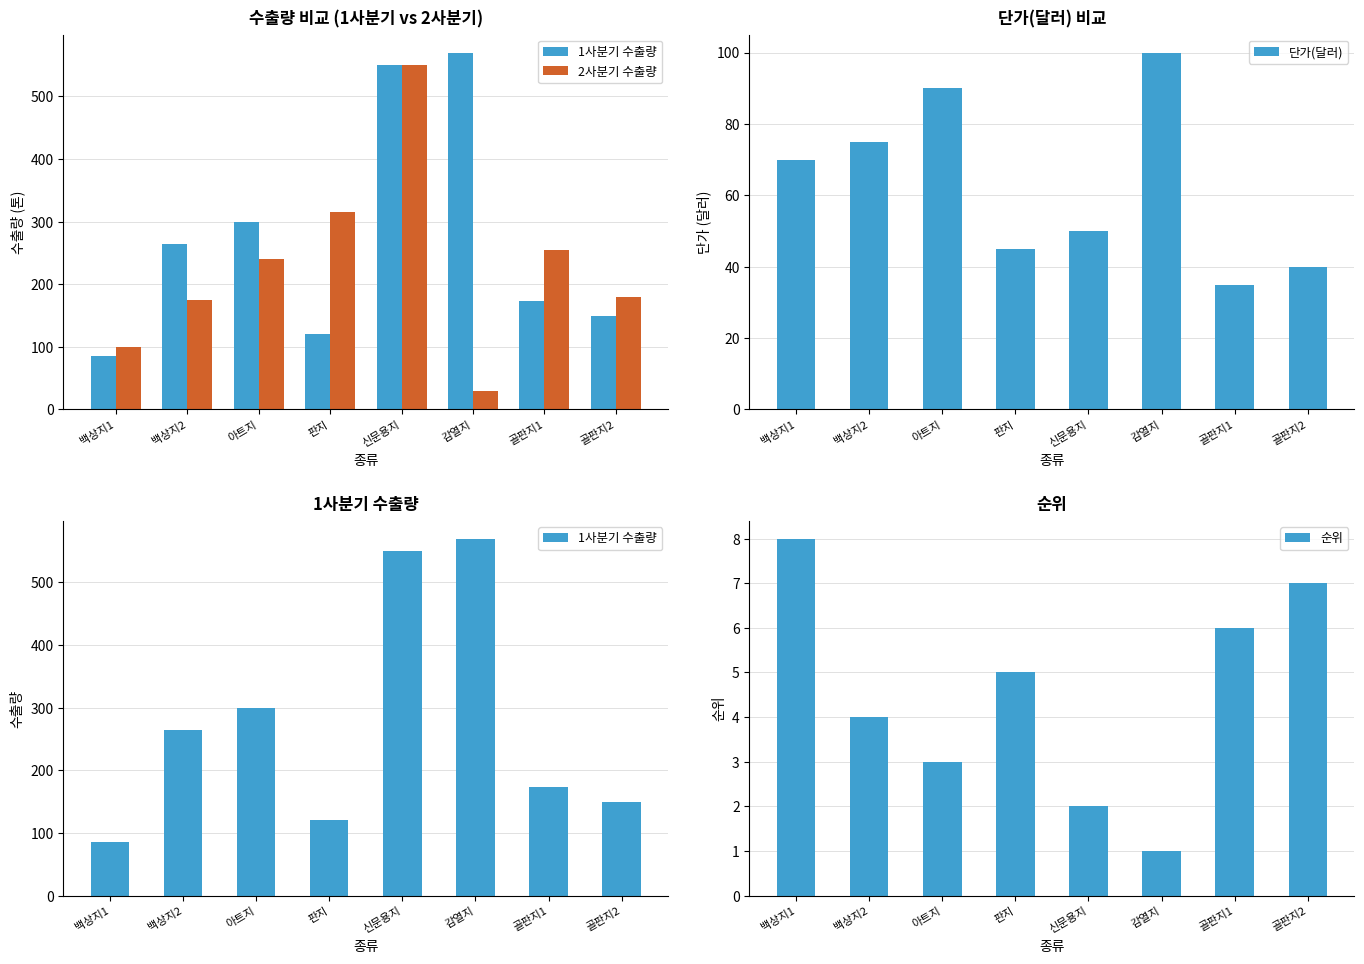

Reading left to right, list all the values displayed in this chart.

1사분기 수출량: 백상지1=85	백상지2=265	아트지=300	판지=120	신문용지=550	감열지=570	골판지1=173	골판지2=150
2사분기 수출량: 백상지1=100	백상지2=175	아트지=240	판지=315	신문용지=550	감열지=30	골판지1=254	골판지2=180
단가(달러): 백상지1=70	백상지2=75	아트지=90	판지=45	신문용지=50	감열지=100	골판지1=35	골판지2=40
순위: 백상지1=8	백상지2=4	아트지=3	판지=5	신문용지=2	감열지=1	골판지1=6	골판지2=7